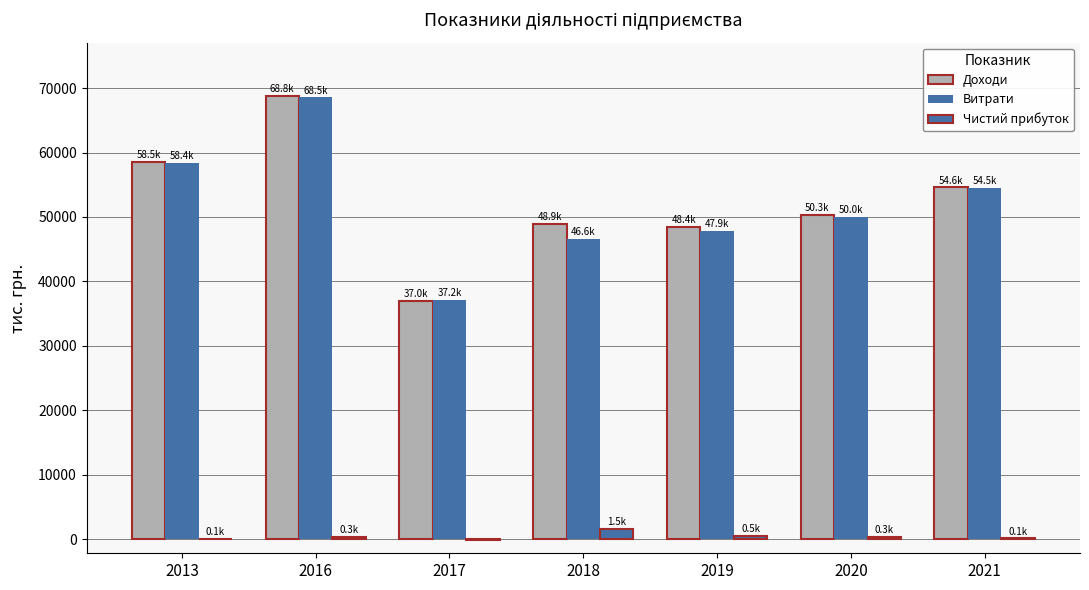

Is the value of Витрати at 2016 greater than the value of Чистий прибуток at 2013?

Yes